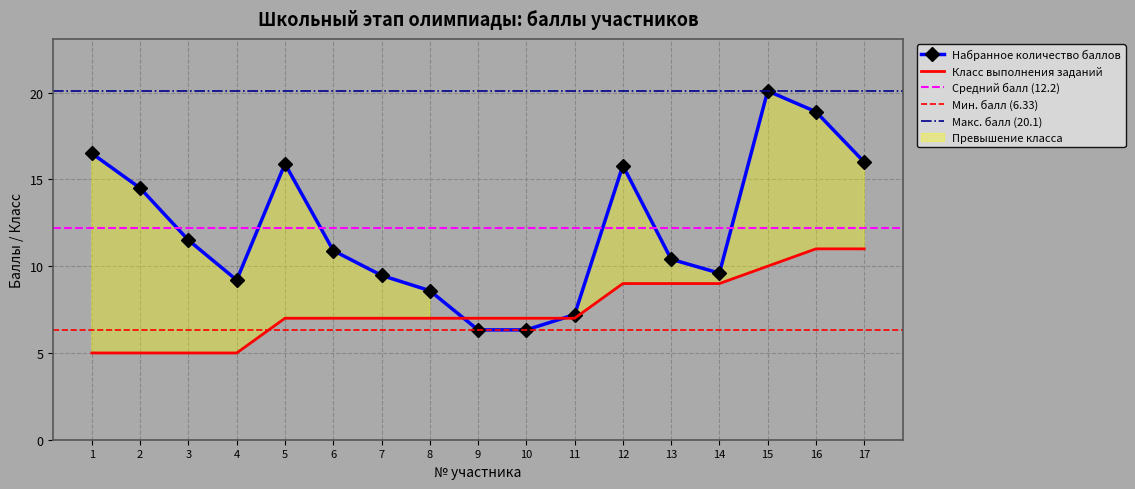

What is the difference between the maximum and minimum values in the За какой класс были выполнены задания series?

6.0